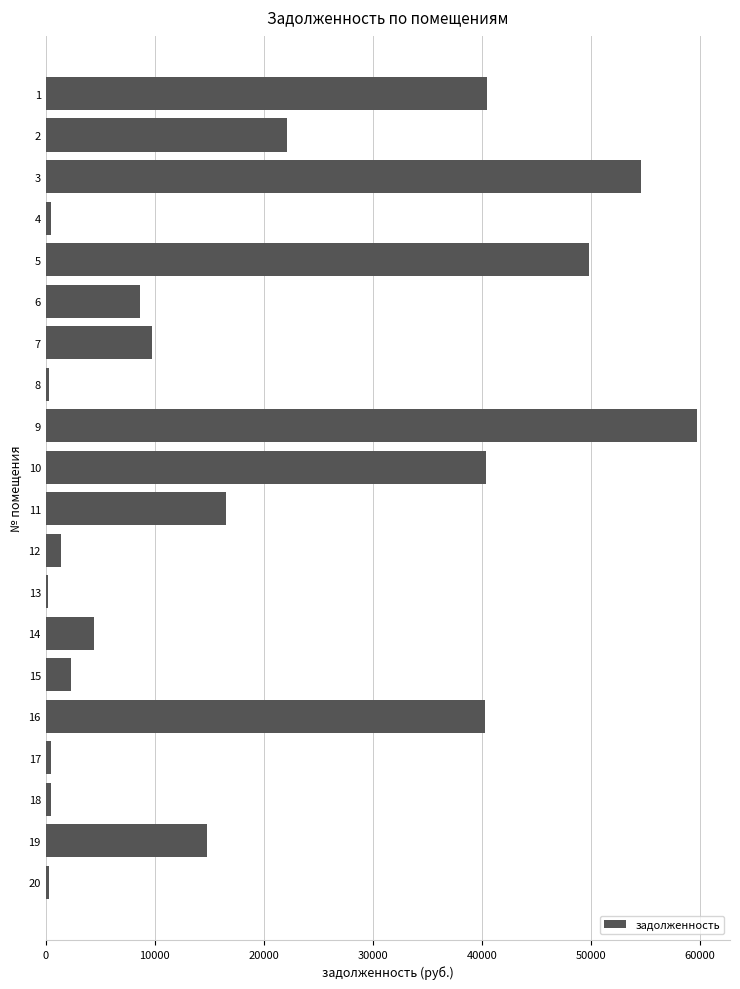

What is the change in value from 11 to 19?

-1763.3